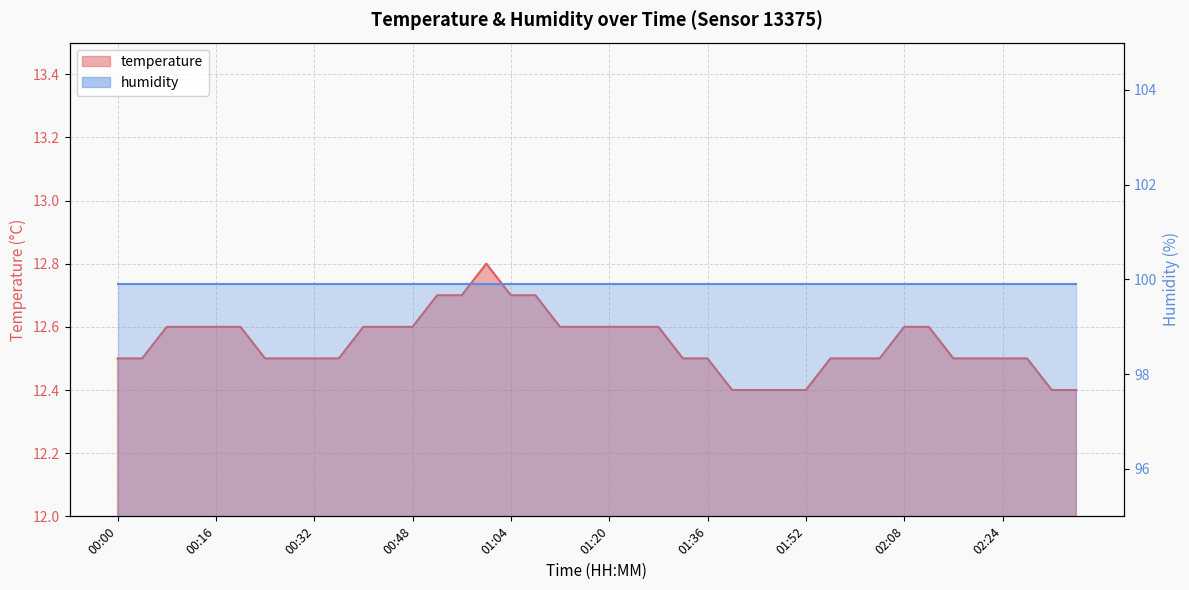

Rank the categories by value from lowest to highest.

01:40, 01:44, 01:48, 01:52, 02:32, 02:36, 00:00, 00:04, 00:24, 00:28, 00:32, 00:36, 01:32, 01:36, 01:56, 02:00, 02:04, 02:16, 02:20, 02:24, 02:28, 00:08, 00:12, 00:16, 00:20, 00:40, 00:44, 00:48, 01:12, 01:16, 01:20, 01:24, 01:28, 02:08, 02:12, 00:52, 00:56, 01:04, 01:08, 01:00